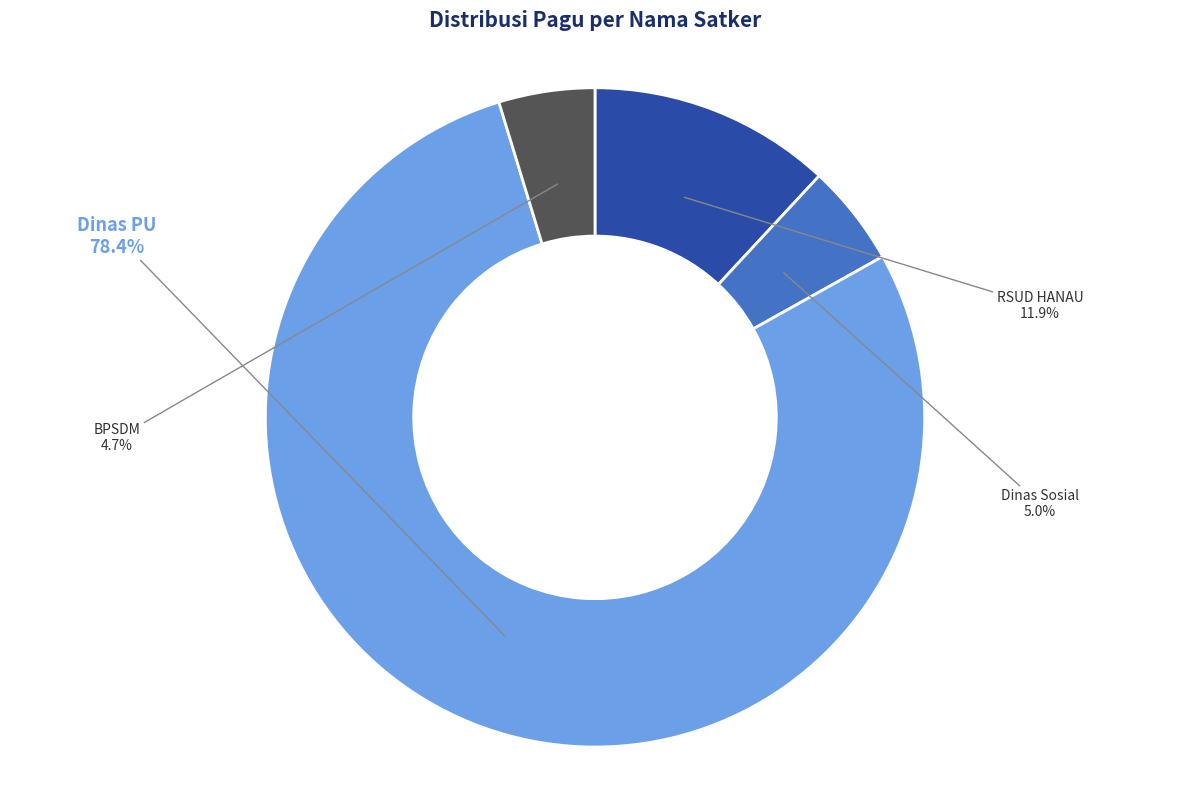

Does any single category account for the majority?

Yes